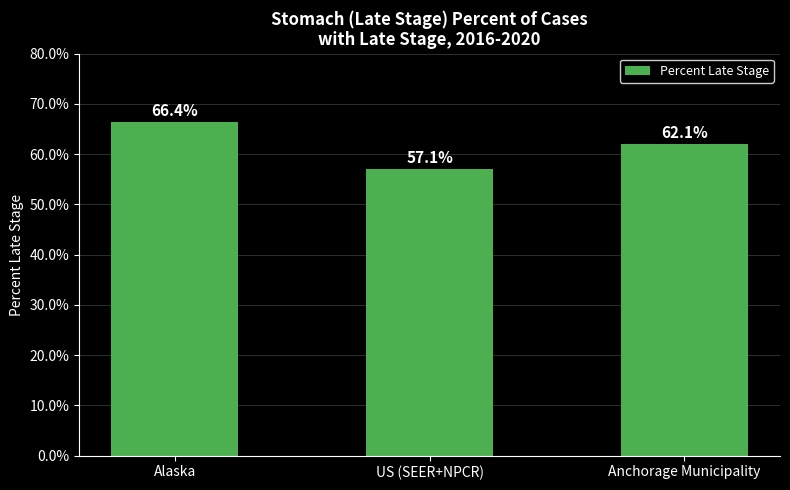

What is the label of the 2nd bar from the left?

US (SEER+NPCR)